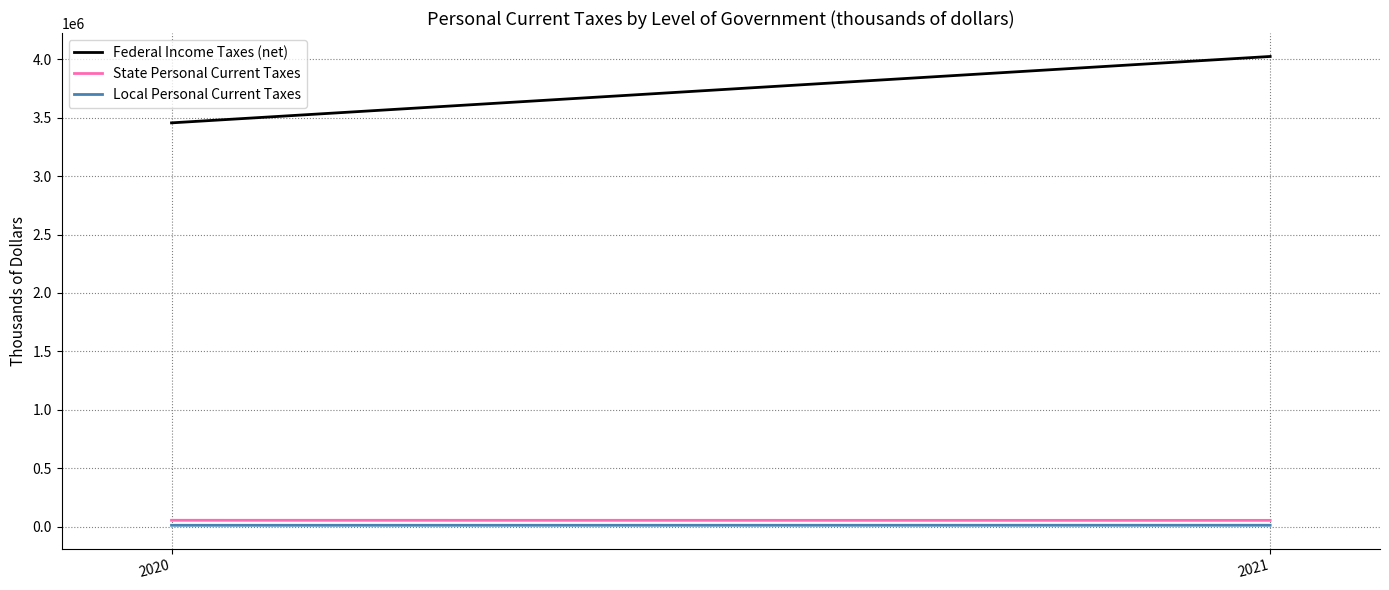

The State Personal Current Taxes series shows 98831 at 2020. True or false?

False